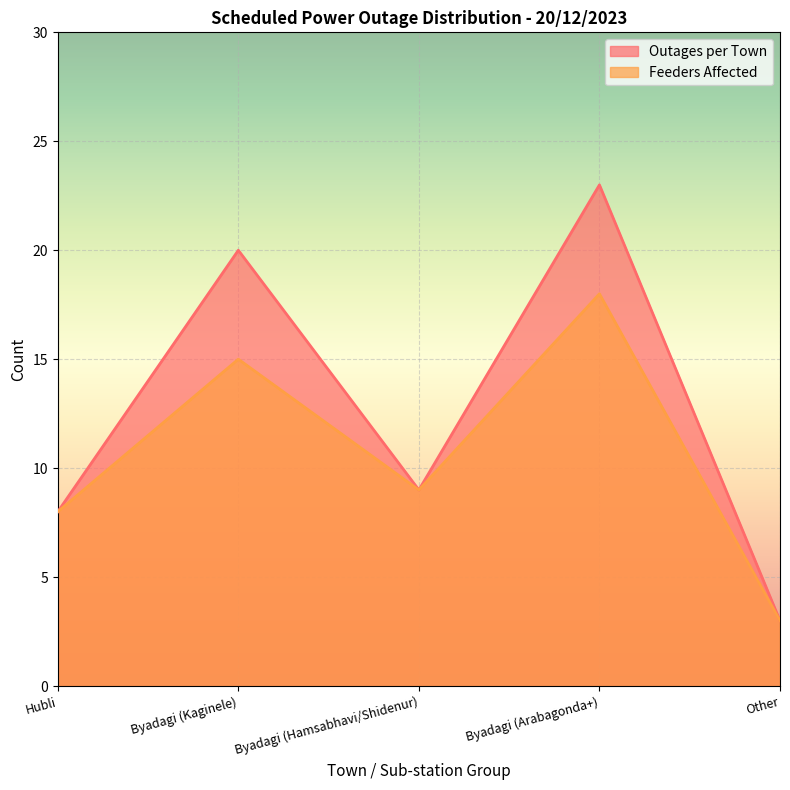

True or false: Outages per Town and Feeders Affected cross at least once.

False